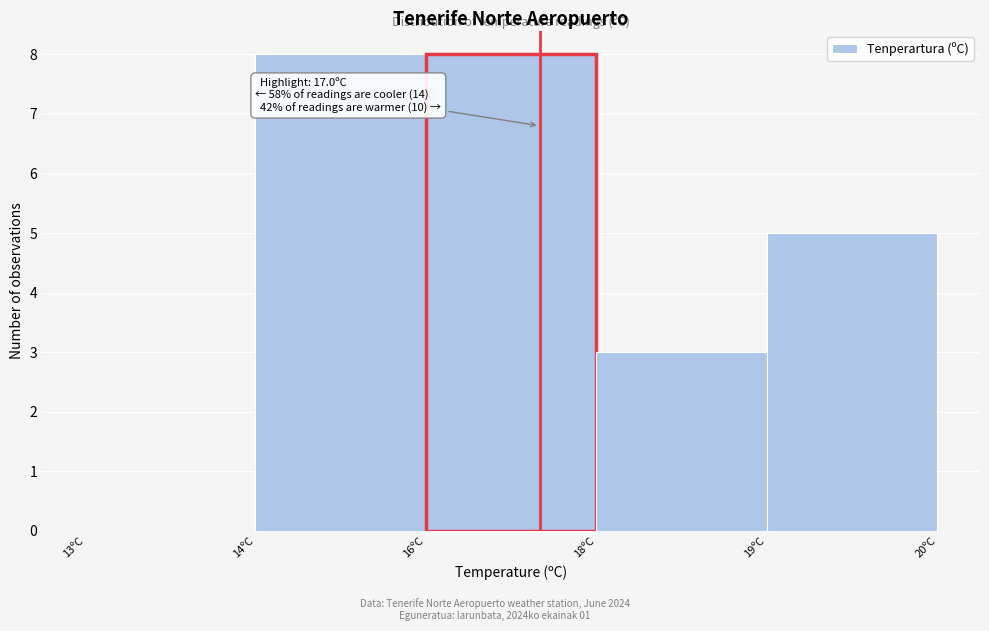

Reading left to right, extract all data points from this chart.

13ºC=0	14ºC=8	16ºC=8	18ºC=3	19ºC=5